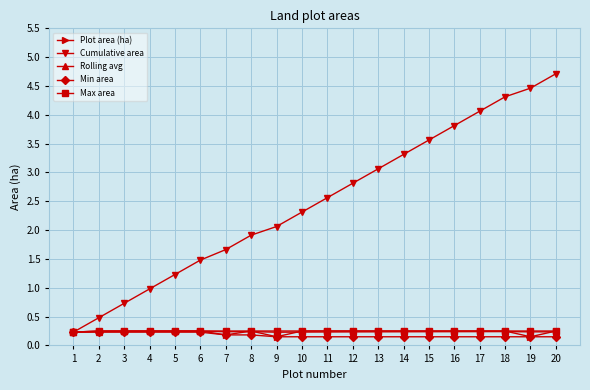

At which category does the chart reach its peak across all series?

20